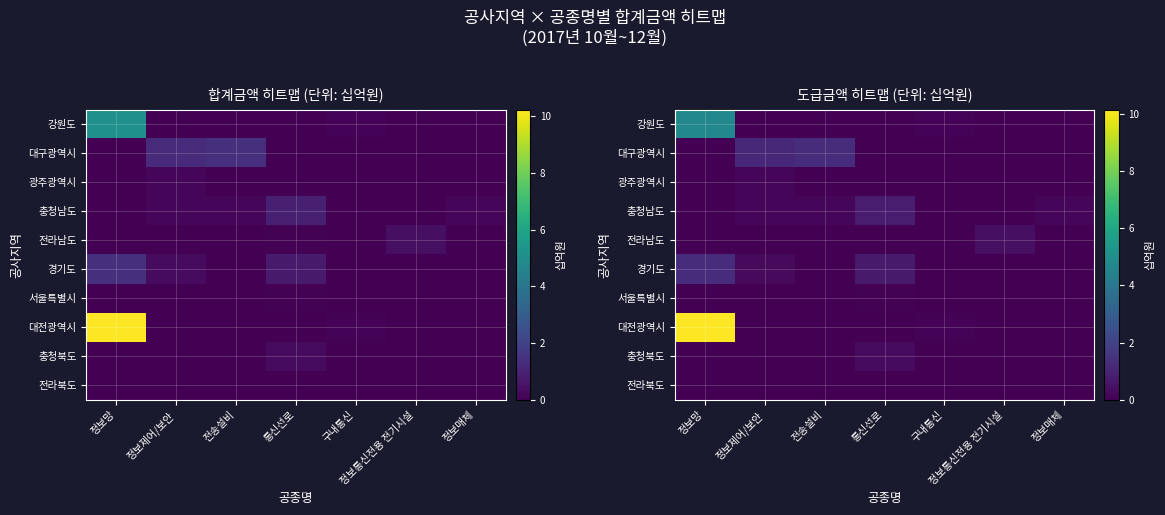

The row_8 series shows 0.4 at 통신선로. True or false?

False